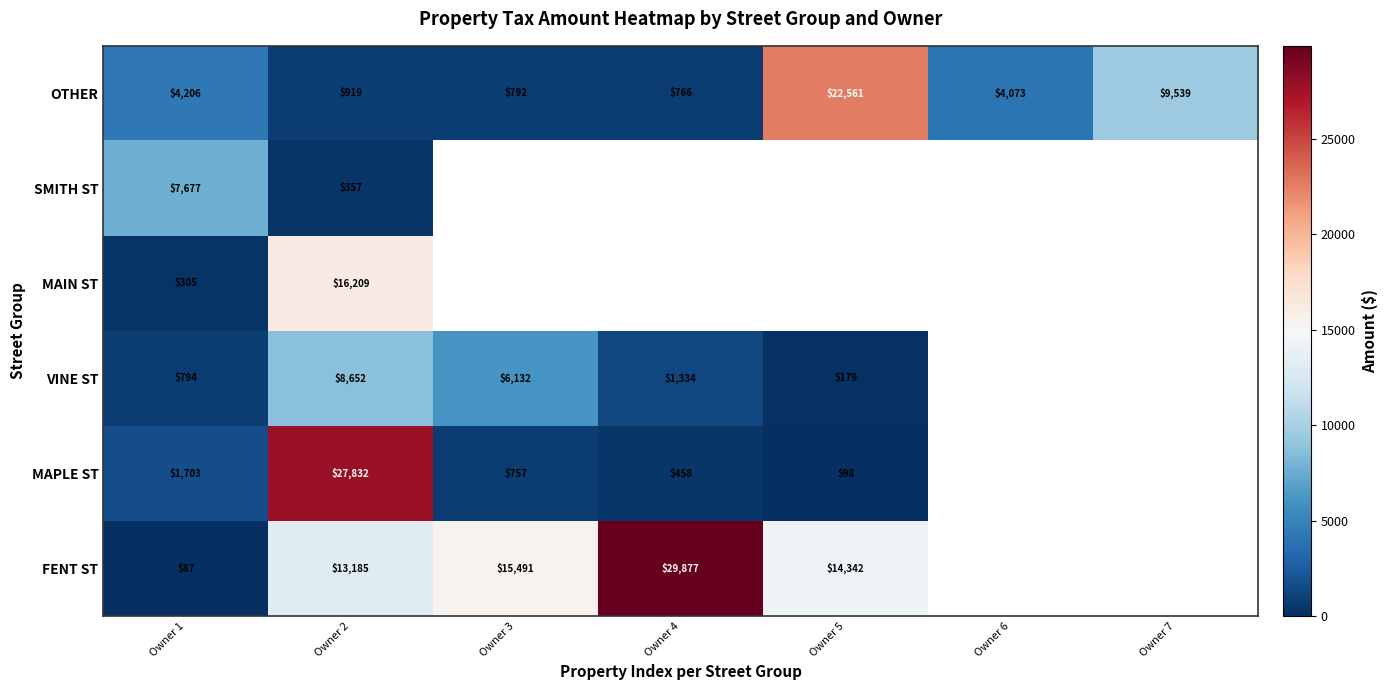

Is the value of FENT ST at Owner 5 greater than the value of VINE ST at Owner 4?

Yes